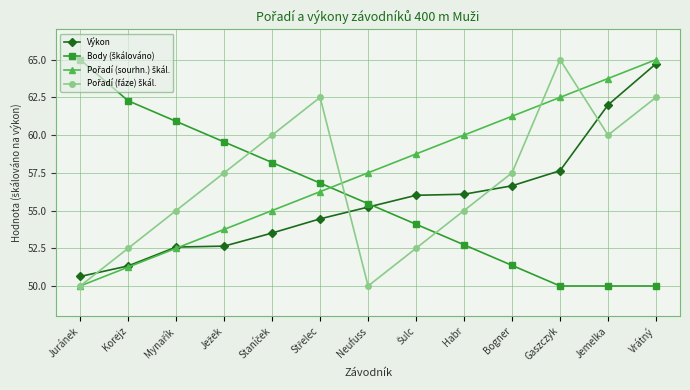

What is the total value across all series at Habr?

223.8